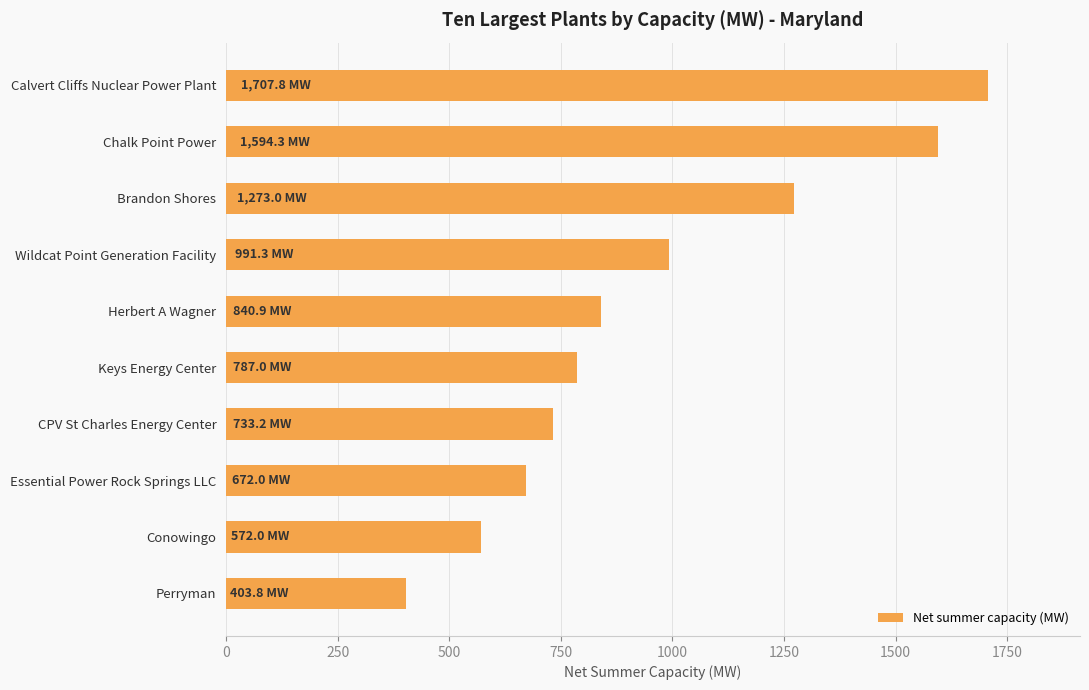

What is the label of the 2nd bar from the top?

Chalk Point Power